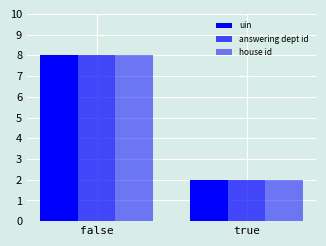

What is the total value across all series at false?

24